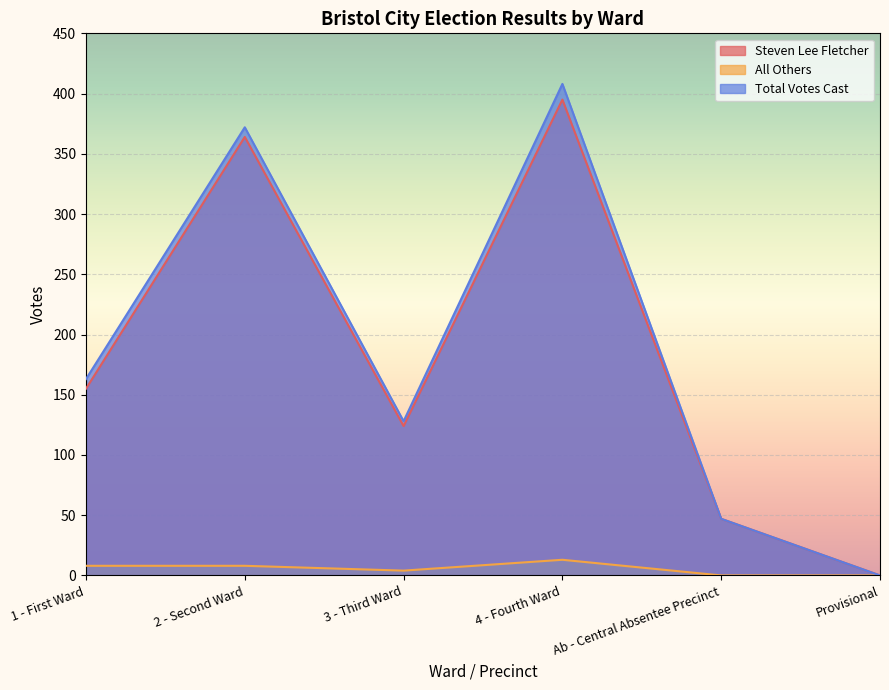

How many values in Steven Lee Fletcher are above zero?

5